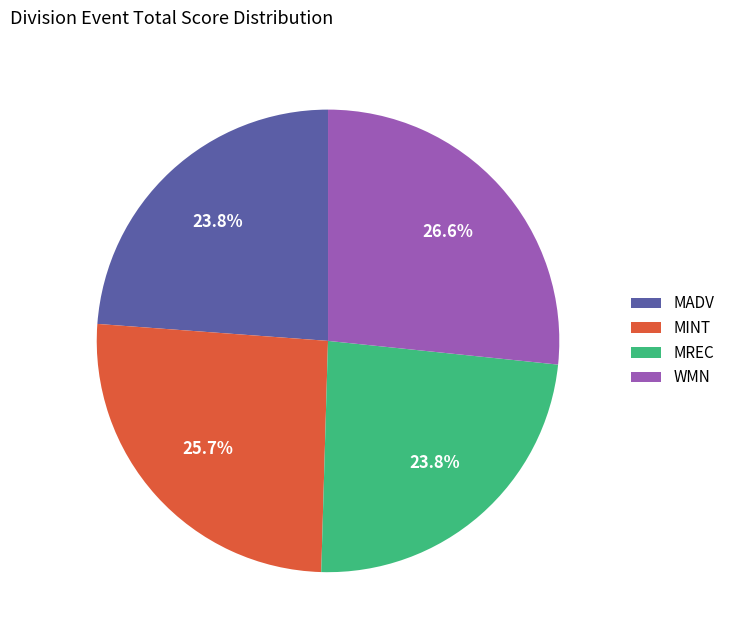

To the nearest percent, what percentage of the pie is WMN?

27%